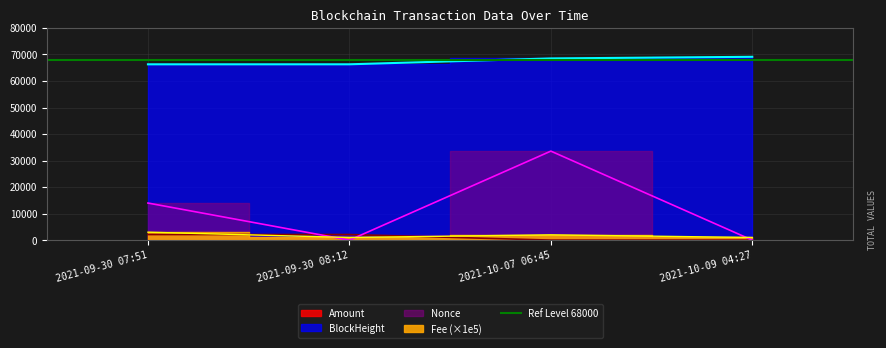

What is the label of the 2nd point from the right?

2021-10-07 06:45